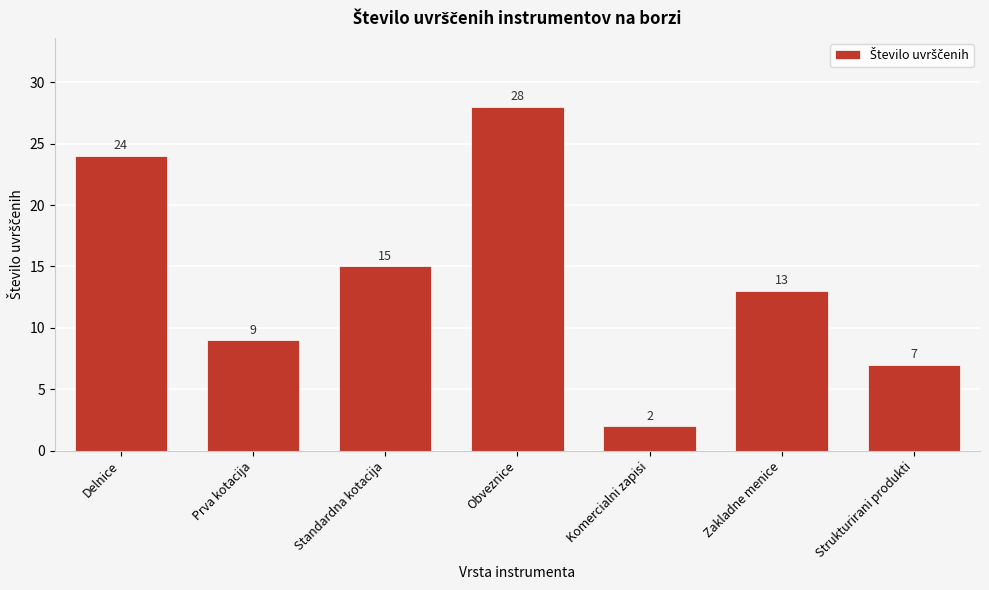

Reading left to right, extract all data points from this chart.

24	9	15	28	2	13	7